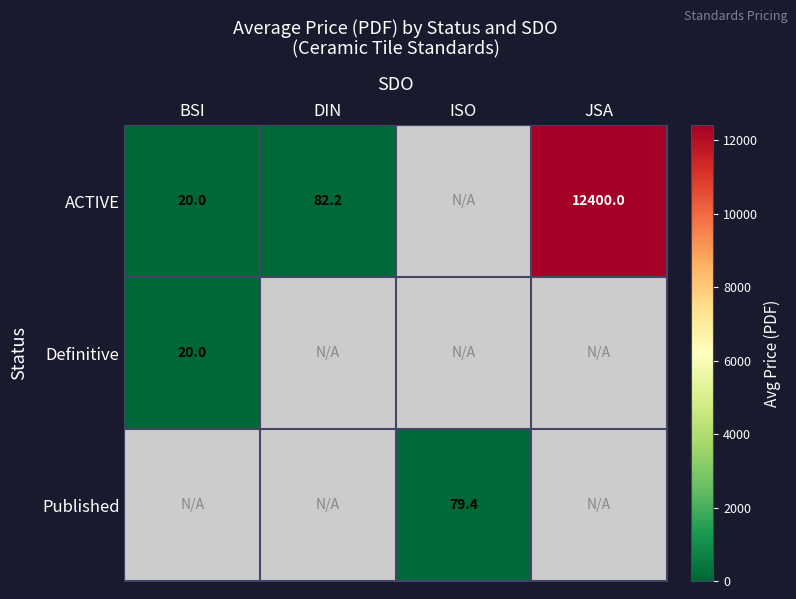

The value of ACTIVE at BSI is 20.0. True or false?

True